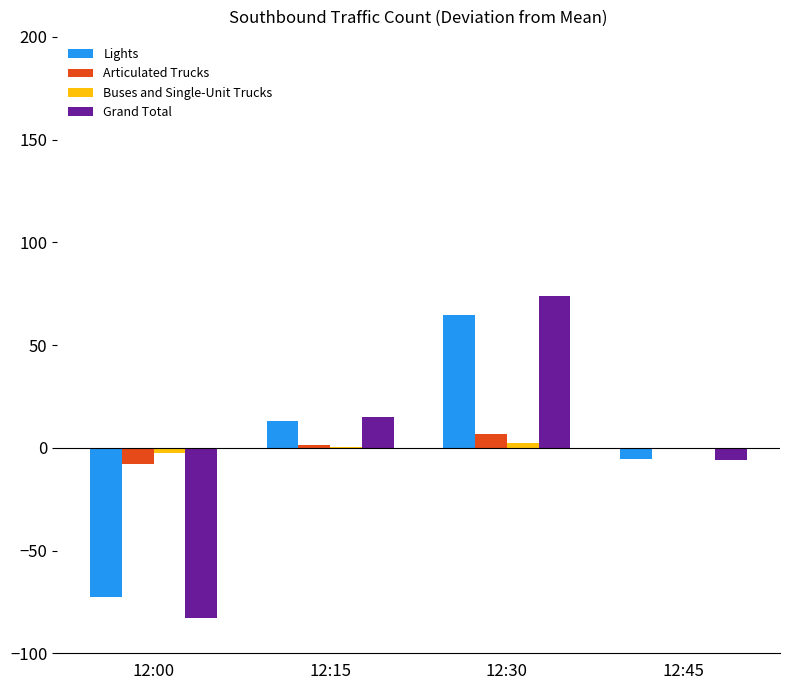

The value of Articulated Trucks at 12:00 is -7.6. True or false?

True